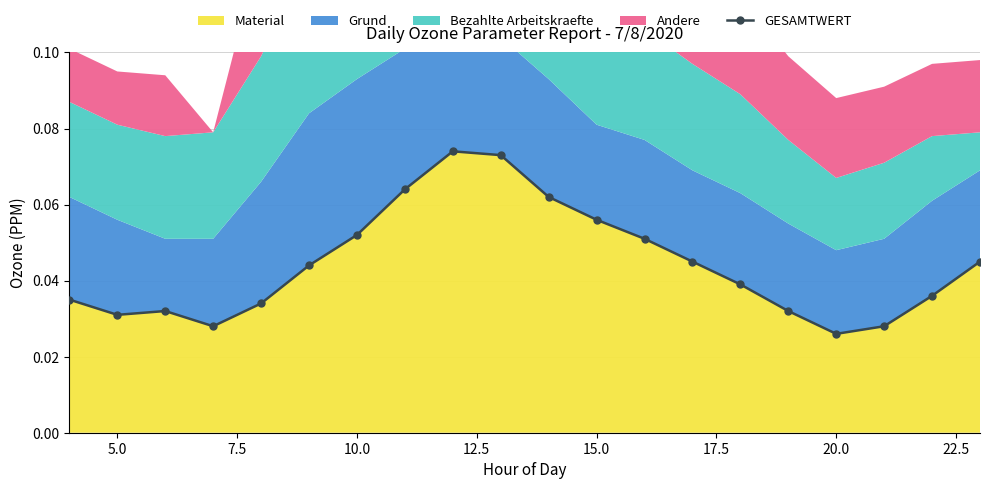

True or false: there are more than 2 points higher than both neighbors.

False